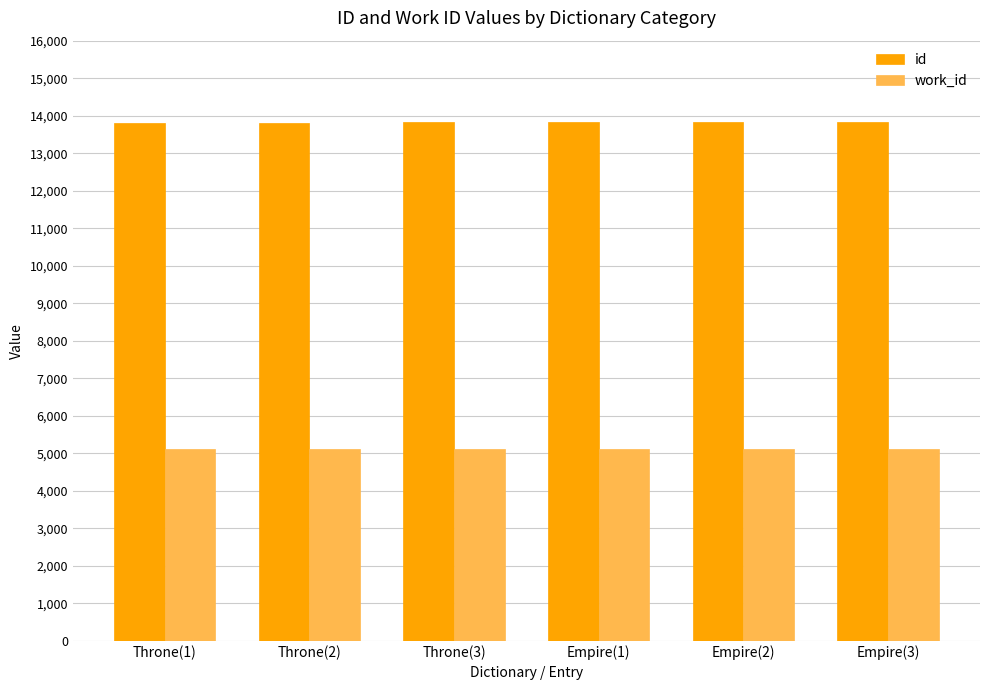

The value of id at Throne(2) is 20174. True or false?

False